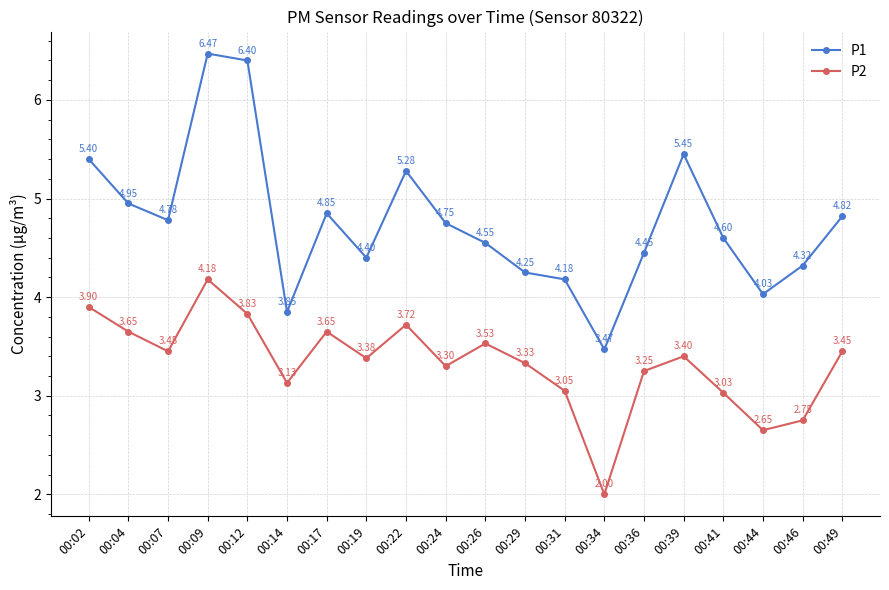

True or false: P1 and P2 intersect in this chart.

False